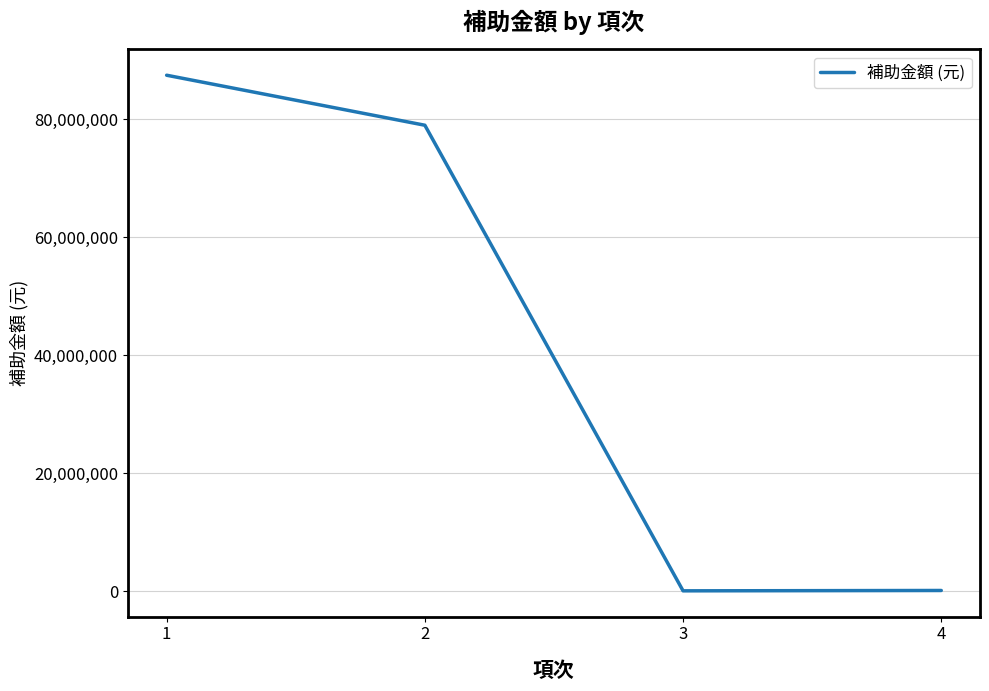

Between 1 and 2, which is larger?

1